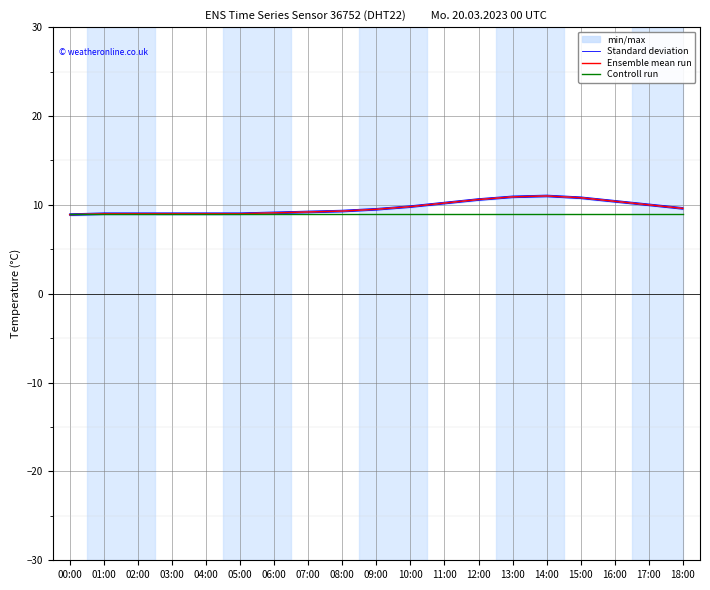

What is the value of the Controll run point at the 13th from the left?

8.9